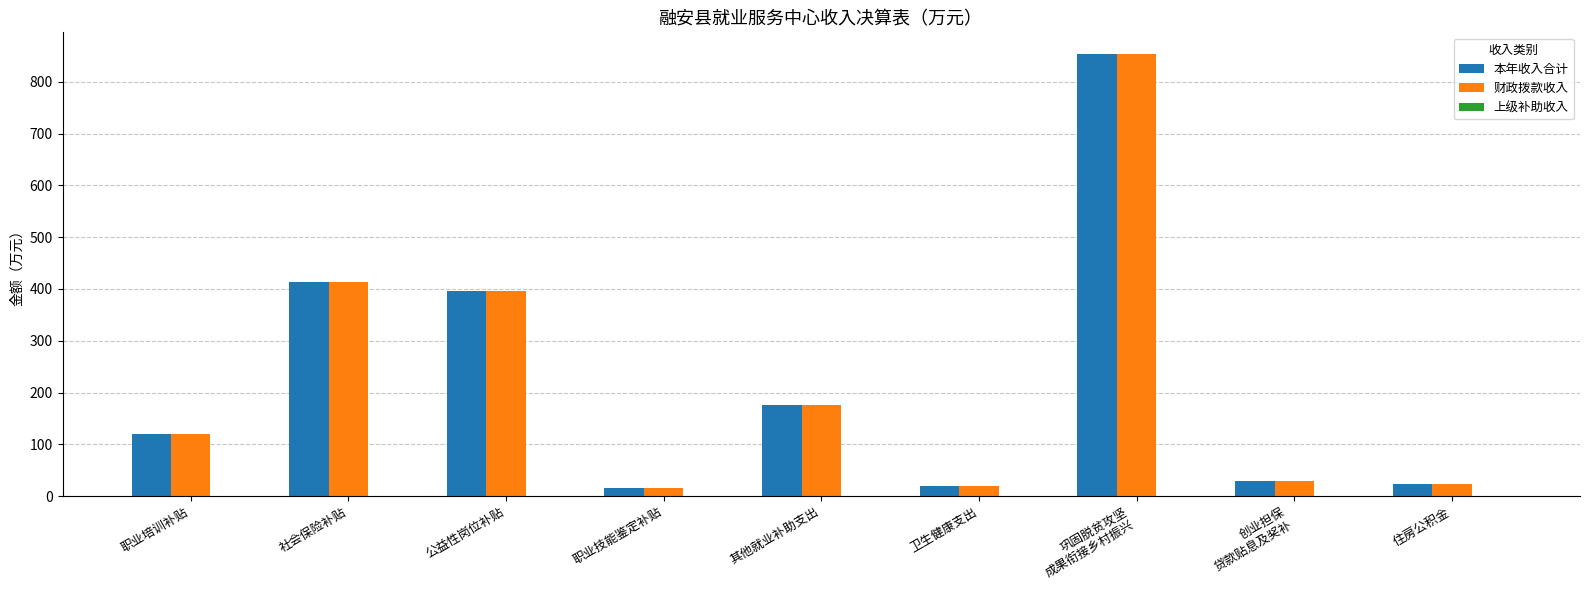

At which category is the sum across all series the highest?

巩固脱贫攻坚
成果衔接乡村振兴